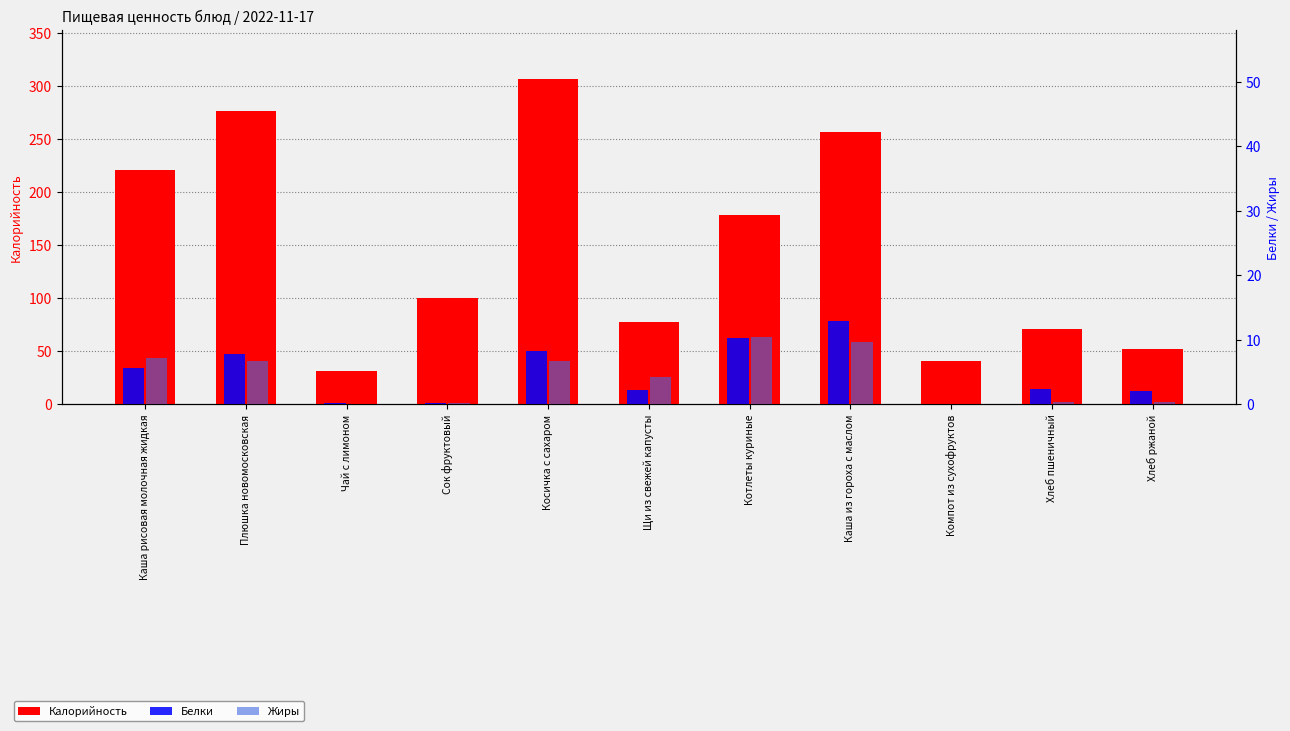

What is the value of the Жиры bar at the 11th from the left?

0.4